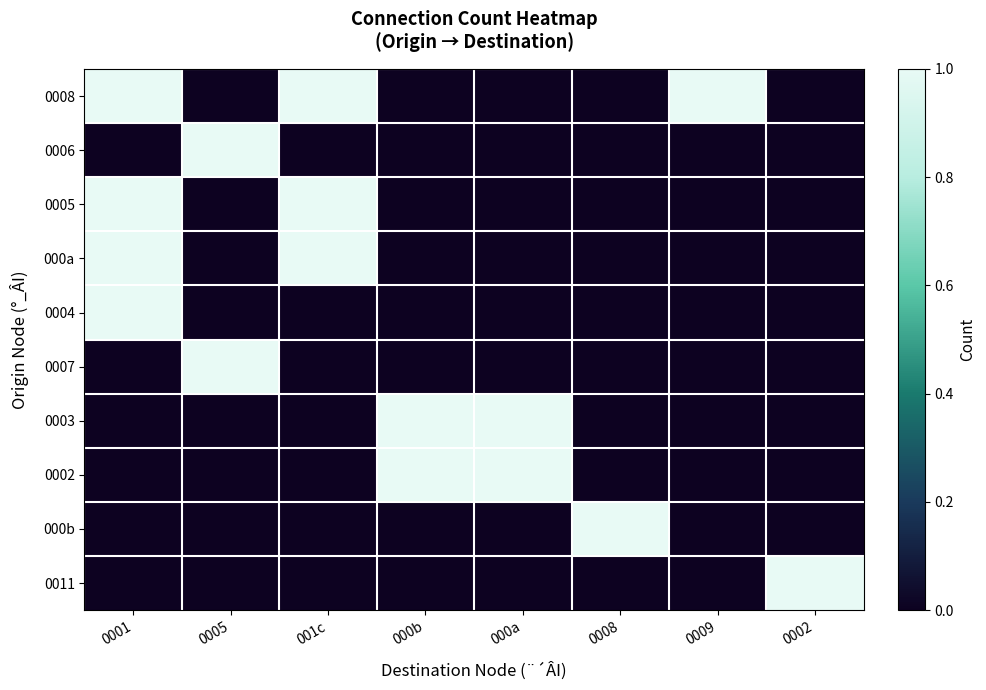

At how many categories does at least one series exceed 0?

8